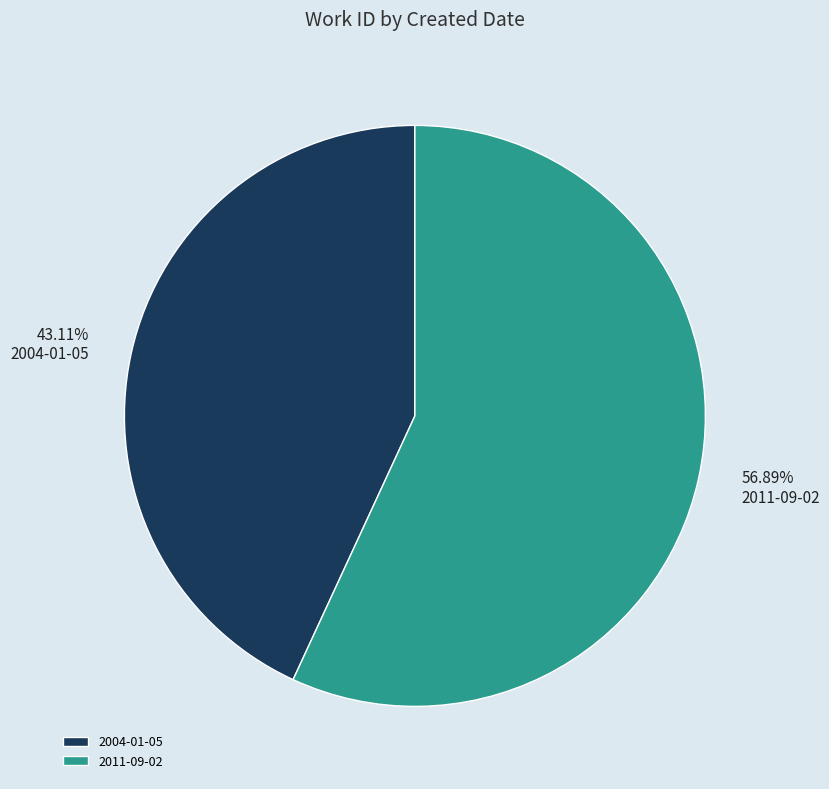

Is it true that 2011-09-02 is 57% of the pie?

True